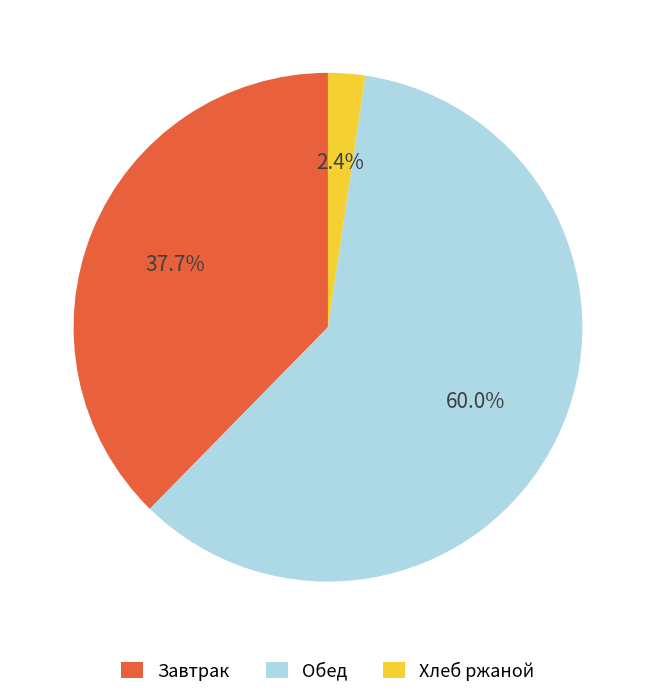

What is the total percentage of Завтрак and Обед?

97.6%